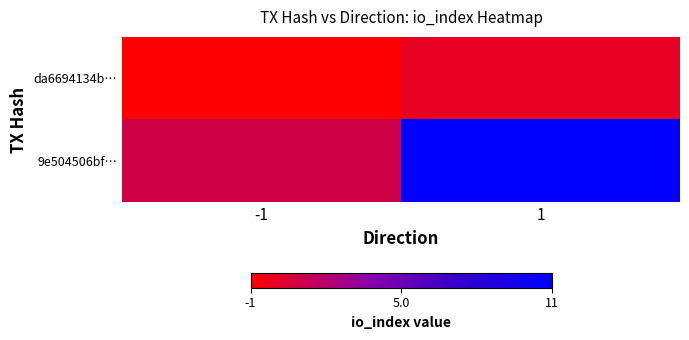

Which series has the widest spread of values?

9e504506bf…